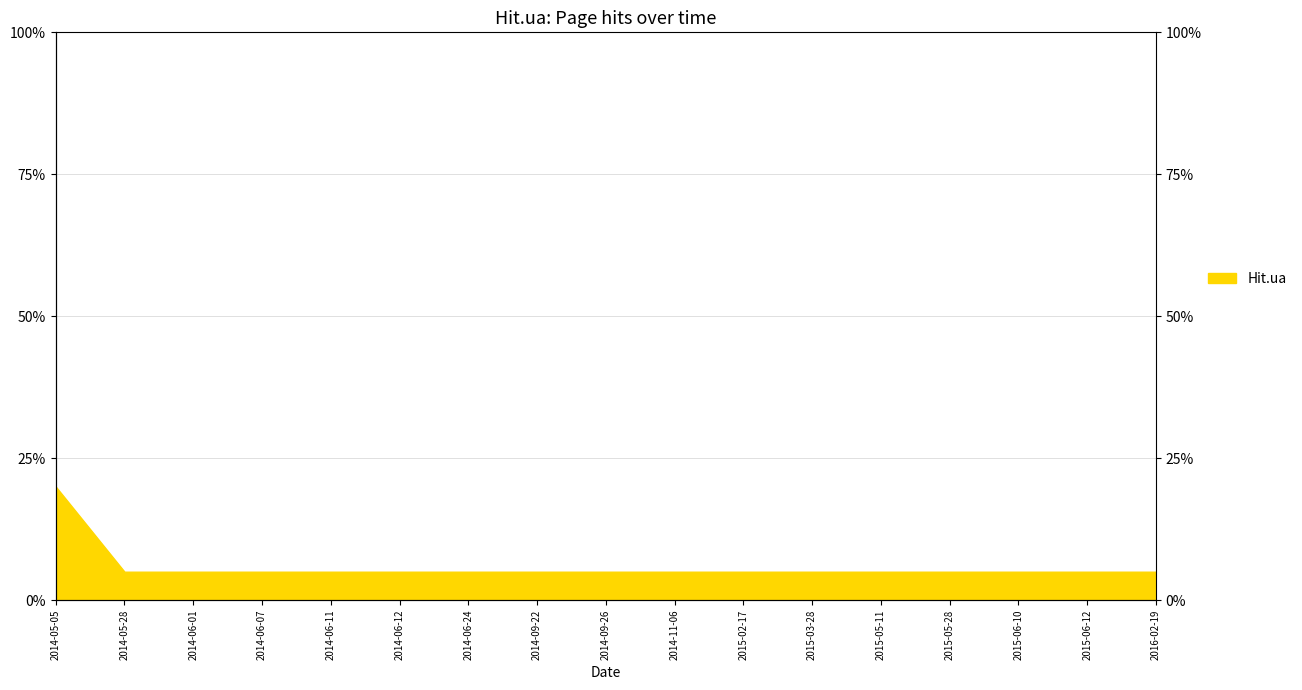

What is the label of the 4th point from the right?

2015-05-28